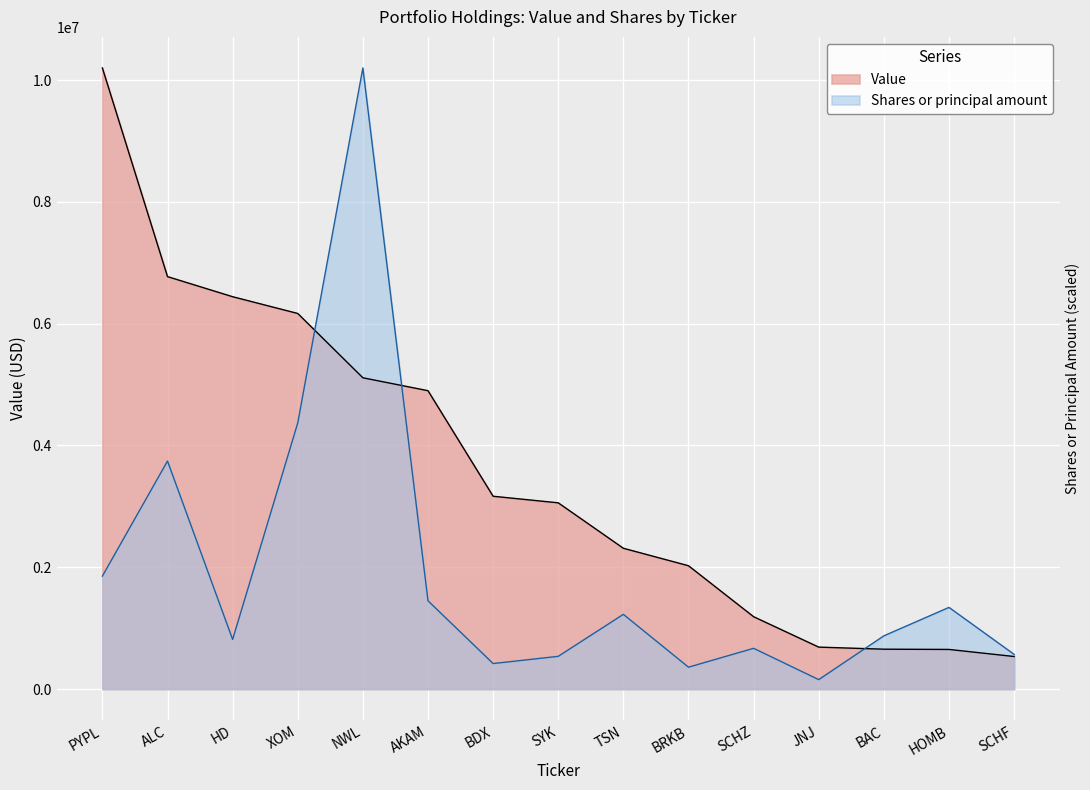

List the labels in order of Shares or principal amount value, largest first.

NWL, XOM, ALC, PYPL, AKAM, HOMB, TSN, BAC, HD, SCHZ, SCHF, SYK, BDX, BRKB, JNJ